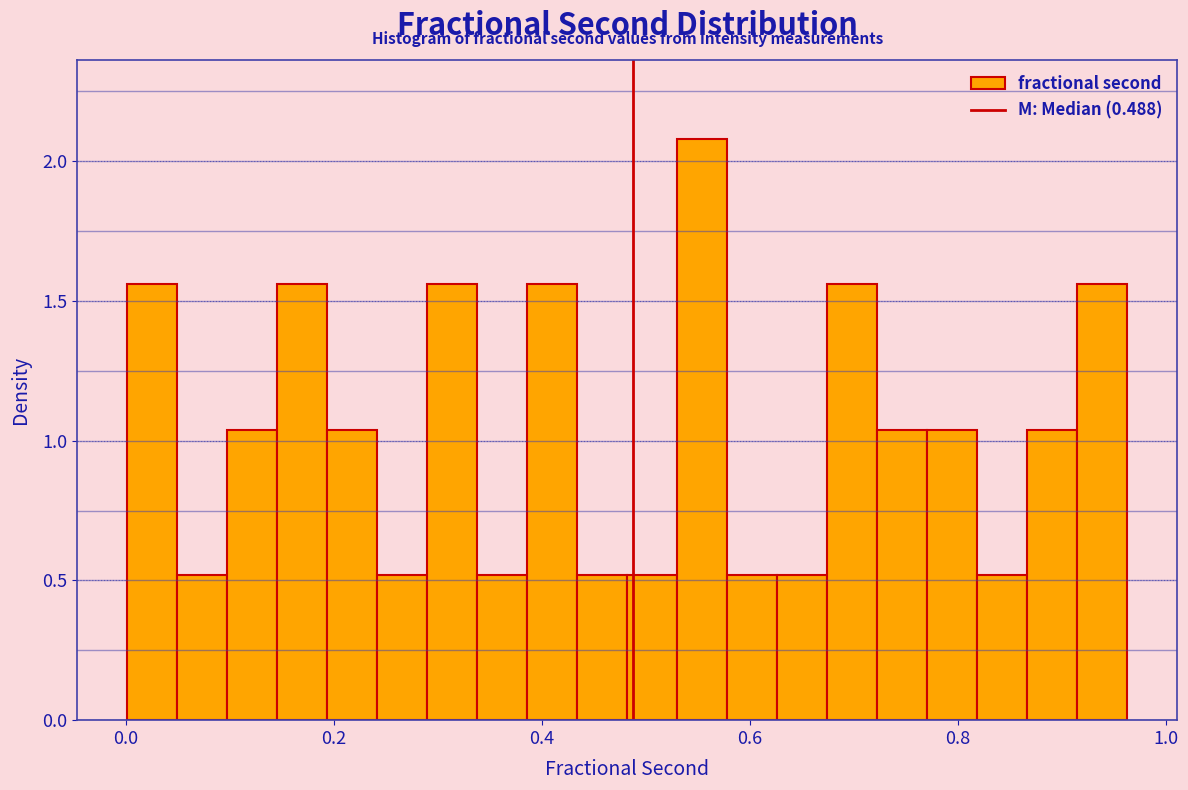

Around what value on the x-axis is the tallest bar? Give the approximate position of its centre, as read against the axis.

0.56